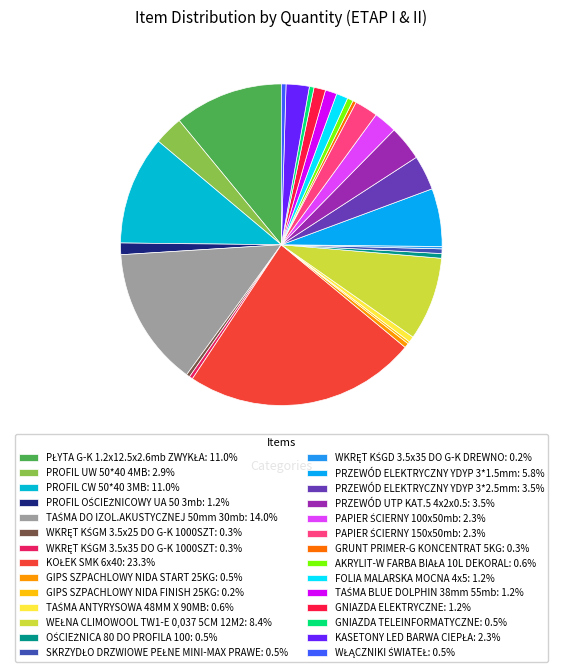

Which category has the biggest portion of the pie?

KOŁEK SMK 6x40